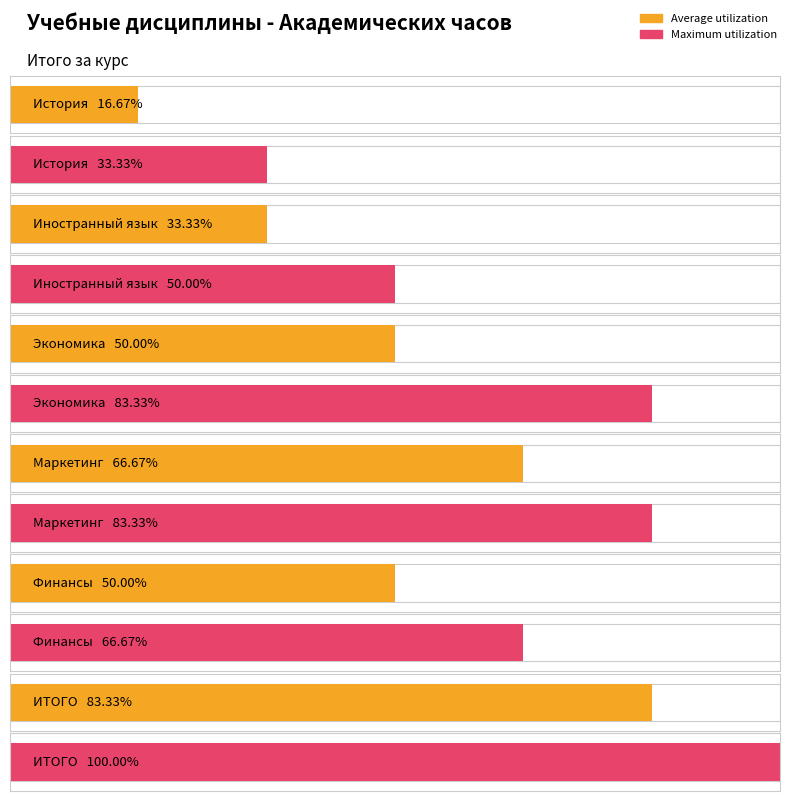

What are all the series names shown in the legend?

Average utilization, Maximum utilization